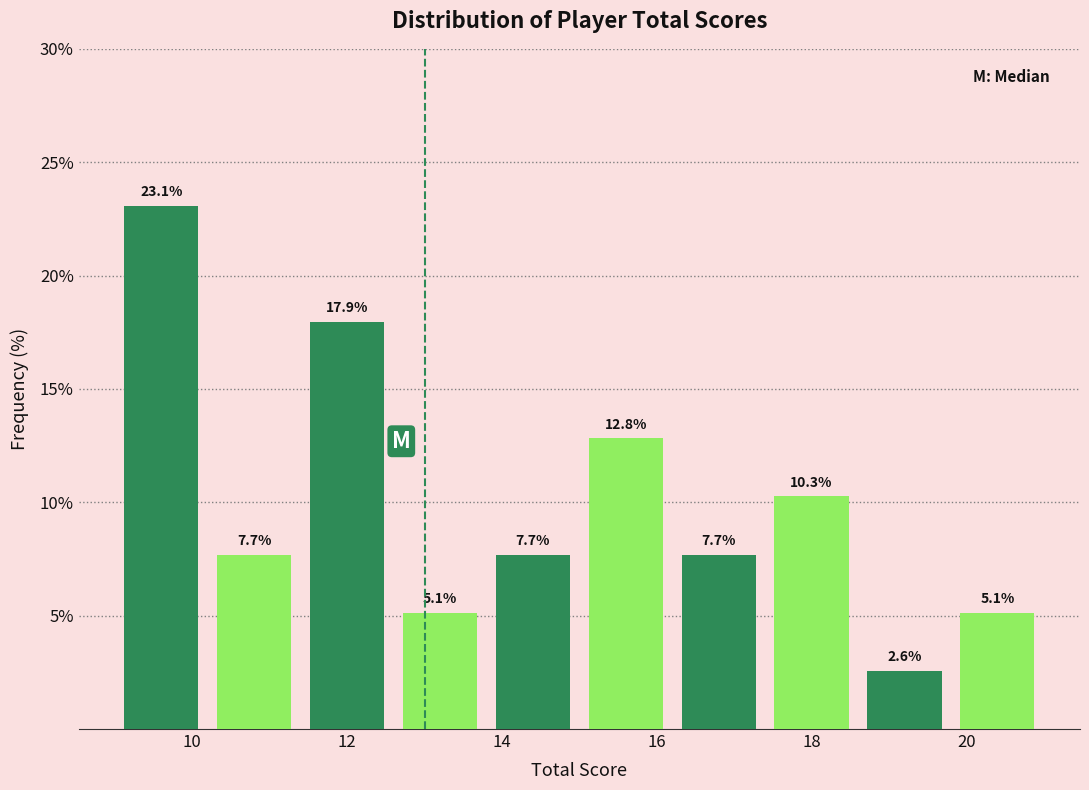

What is the height of the bar covering 12.6 to 13.8 on the x-axis?

5.1